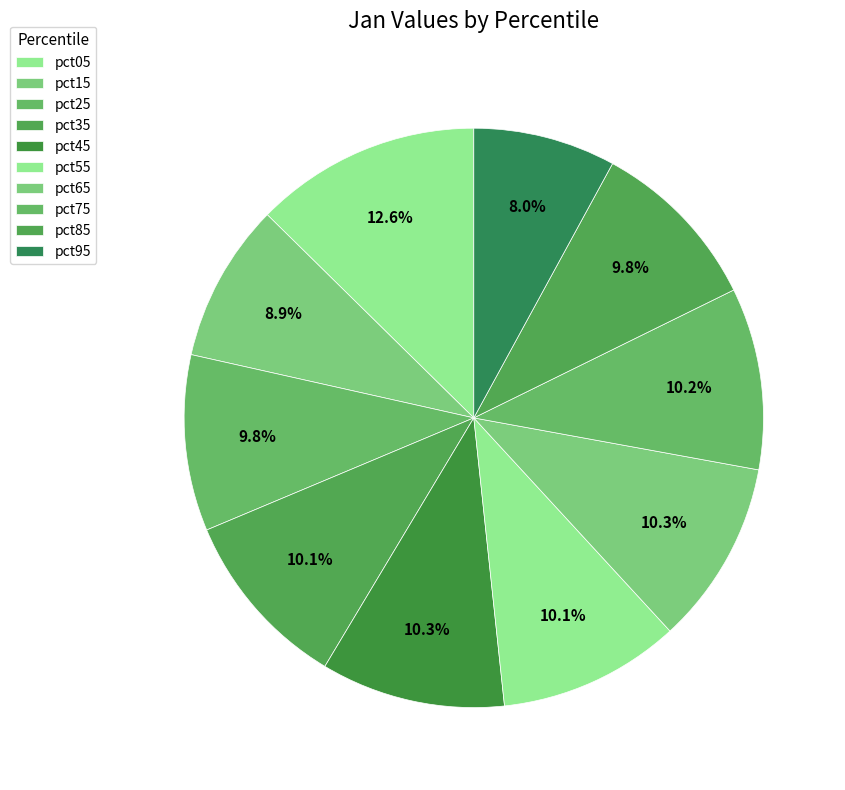

How many slices are in this pie chart?

10